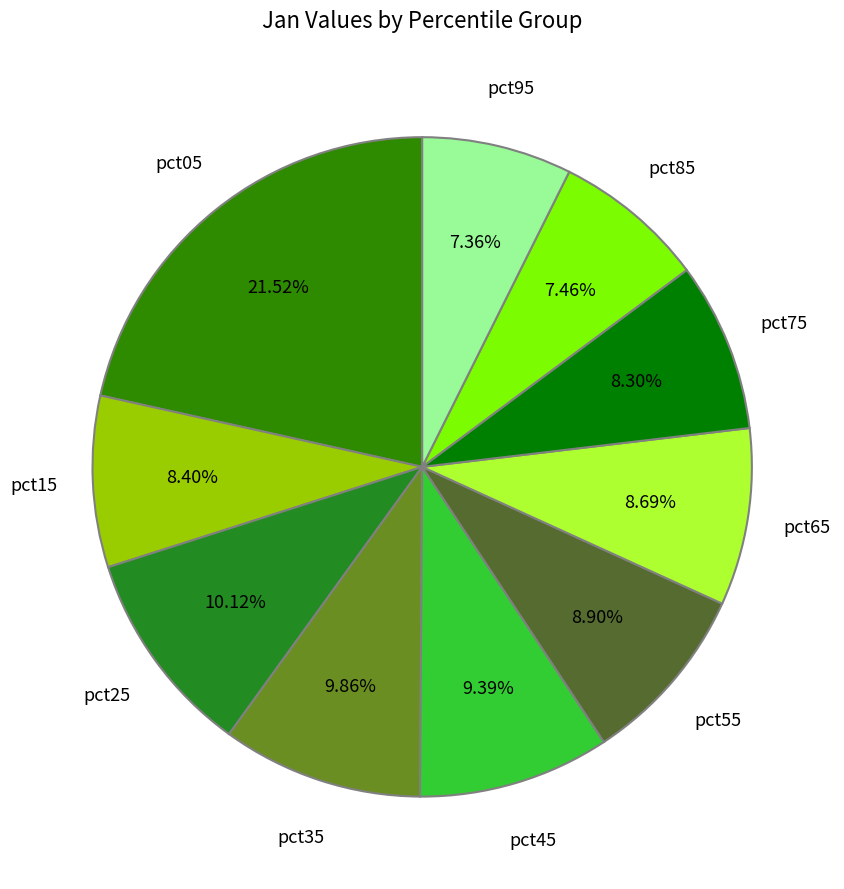

Is it true that pct35 is 18% of the pie?

False